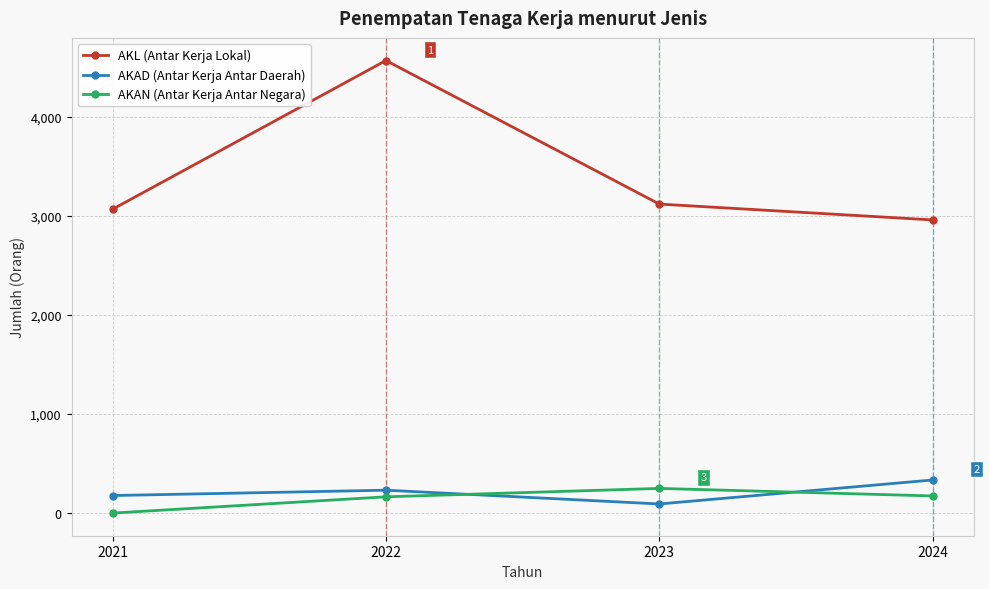

True or false: AKL (Antar Kerja Lokal) and AKAN (Antar Kerja Antar Negara) cross at least once.

False